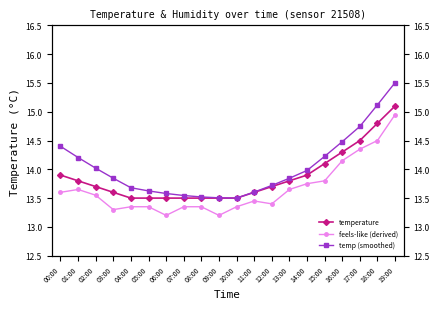

What is the value of the temperature point at the 16th from the left?

14.1